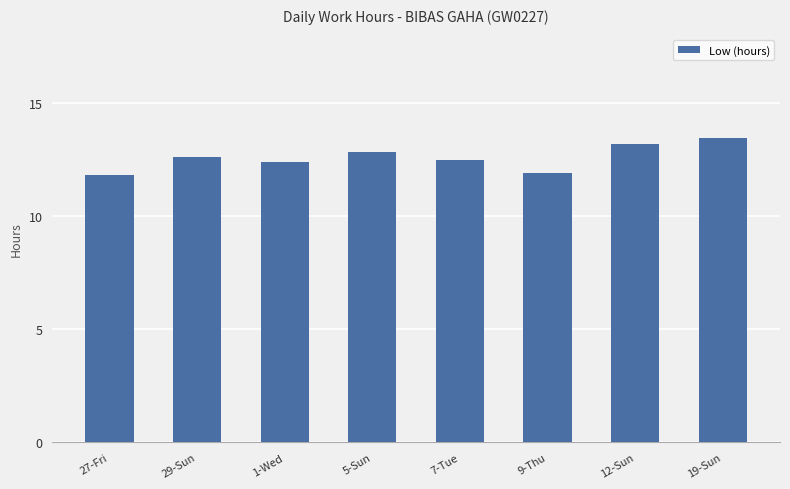

What is the difference between the maximum and minimum values?

1.6